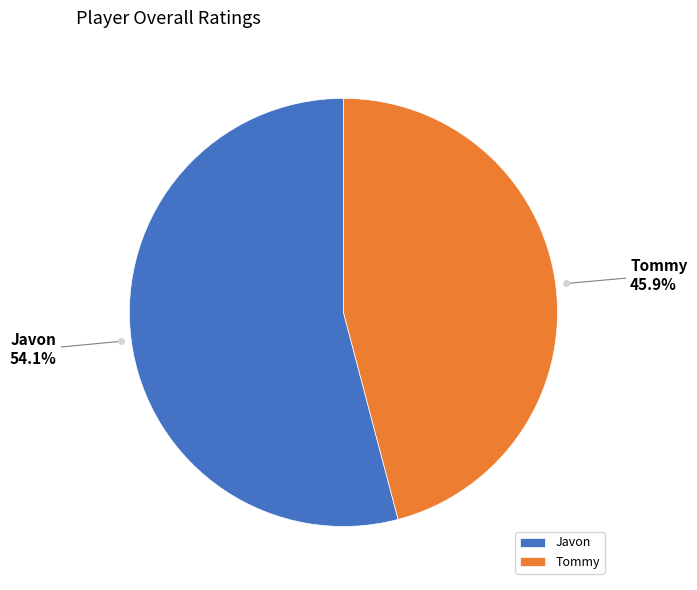

Is there a majority slice in this chart?

Yes